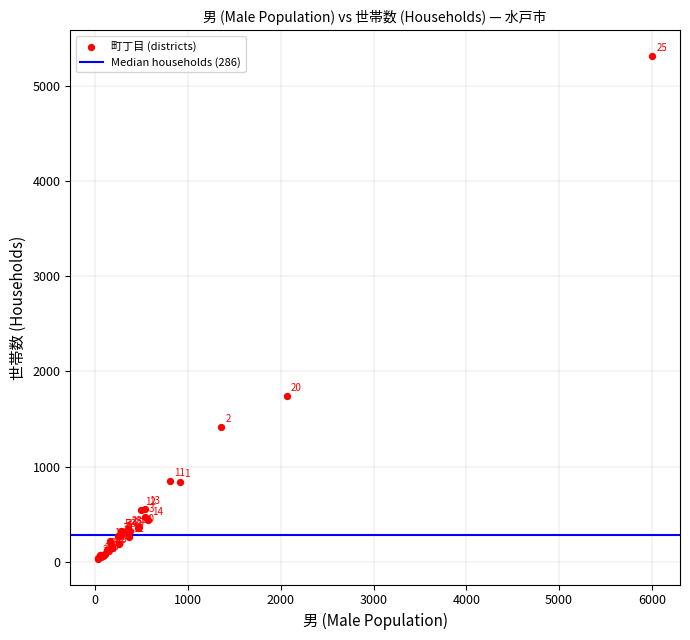

What Y value in the scatter plot is closest to 2672?

1741